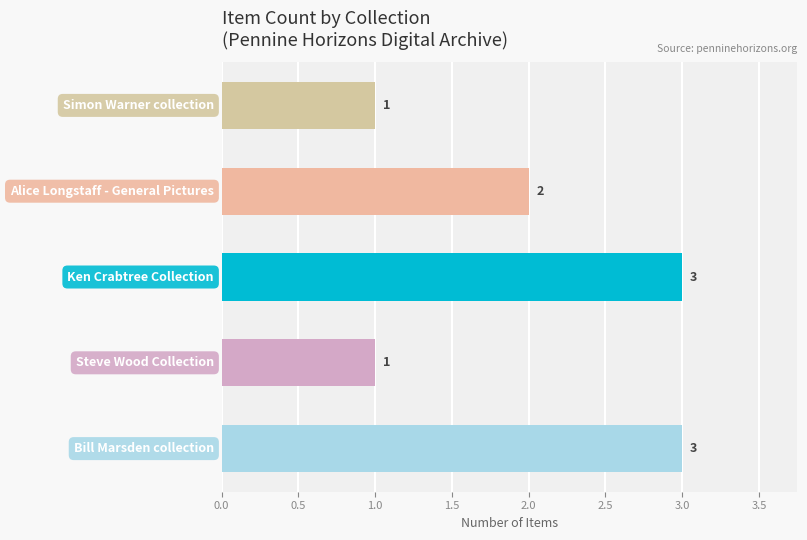

Count the values in the range 1 to 3.

5